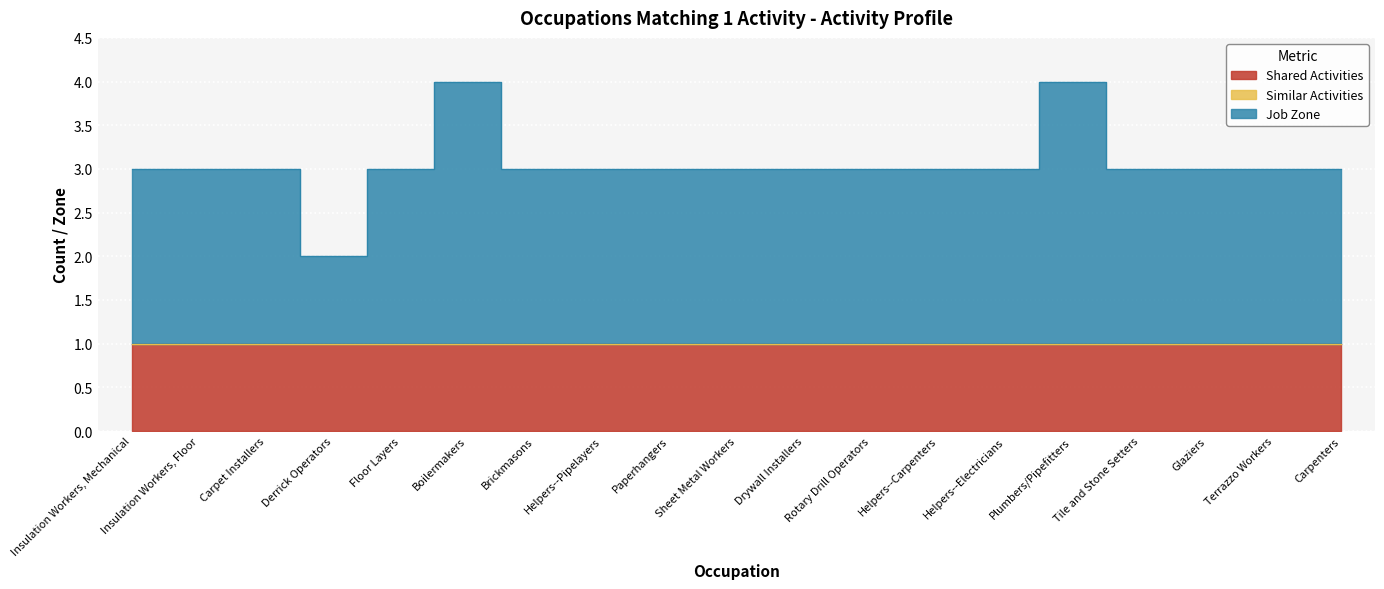

Which series has the widest spread of values?

Job Zone